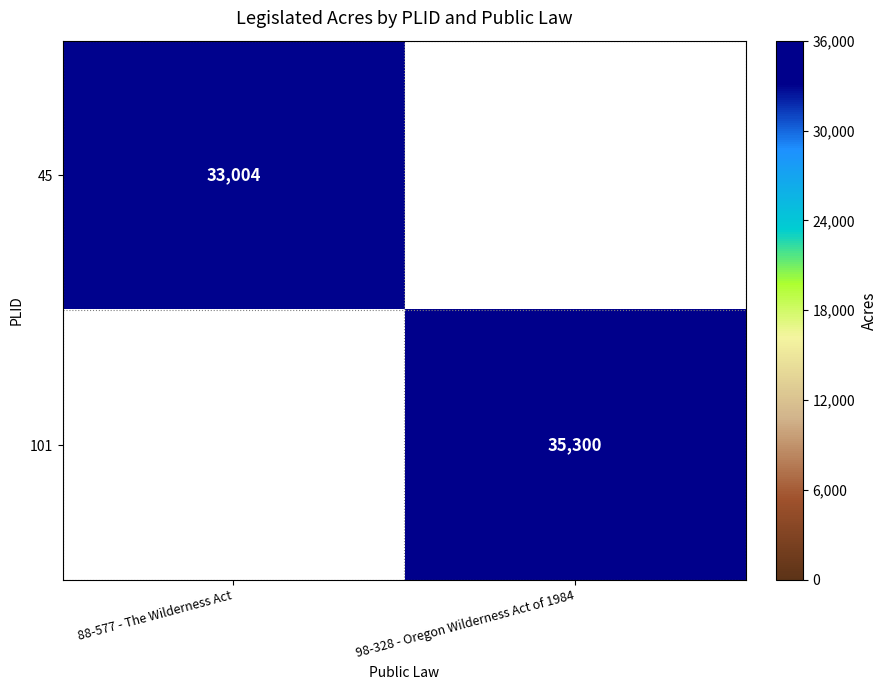

The 101 series shows 17618 at 98-328 - Oregon Wilderness Act of 1984. True or false?

False